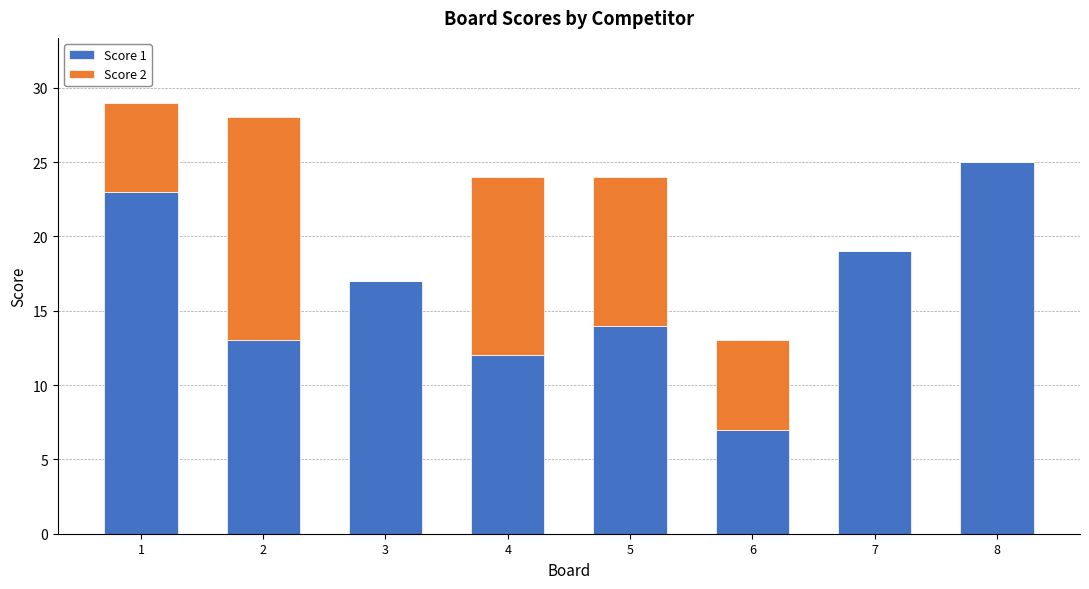

Are the bars grouped side by side (vs. stacked)?

No